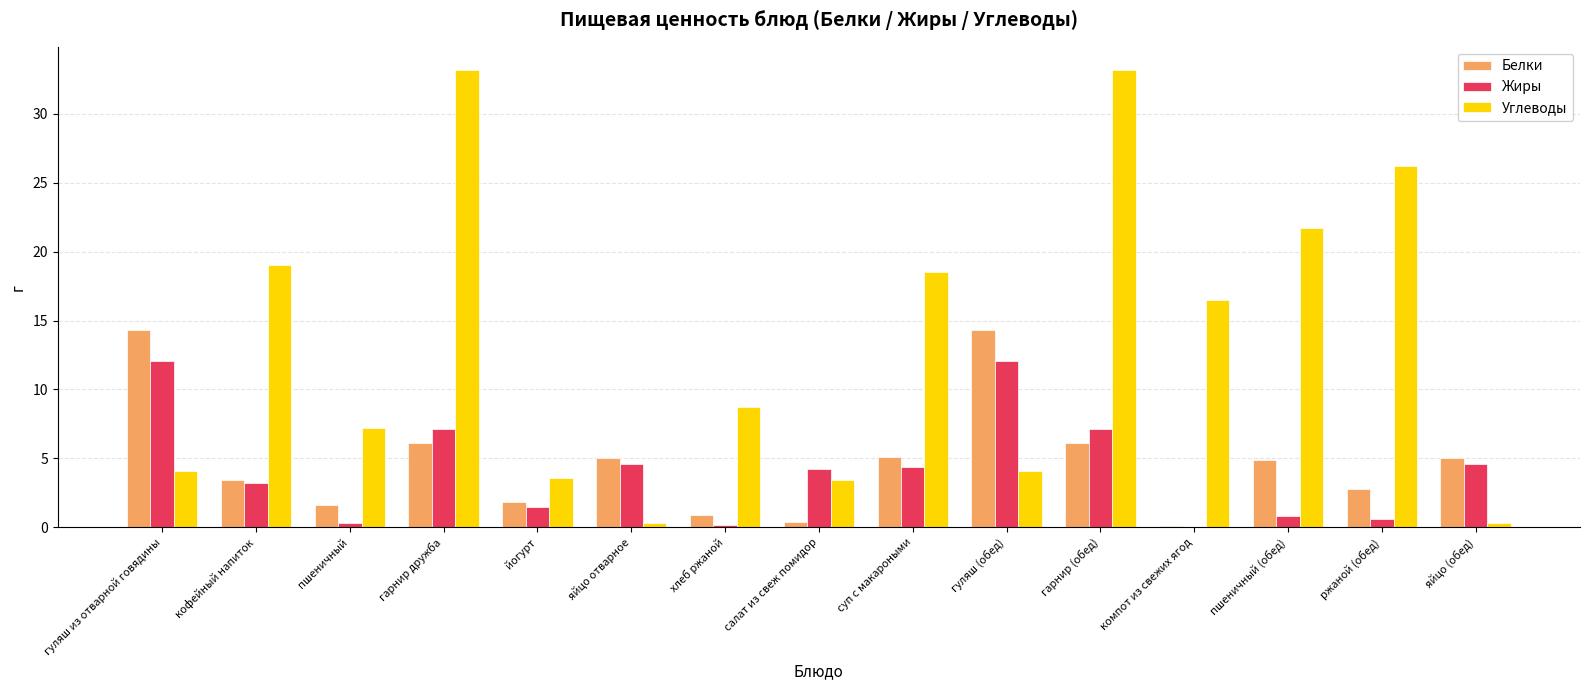

Between гуляш (обед) and яйцо (обед), which series saw the biggest shift?

Белки